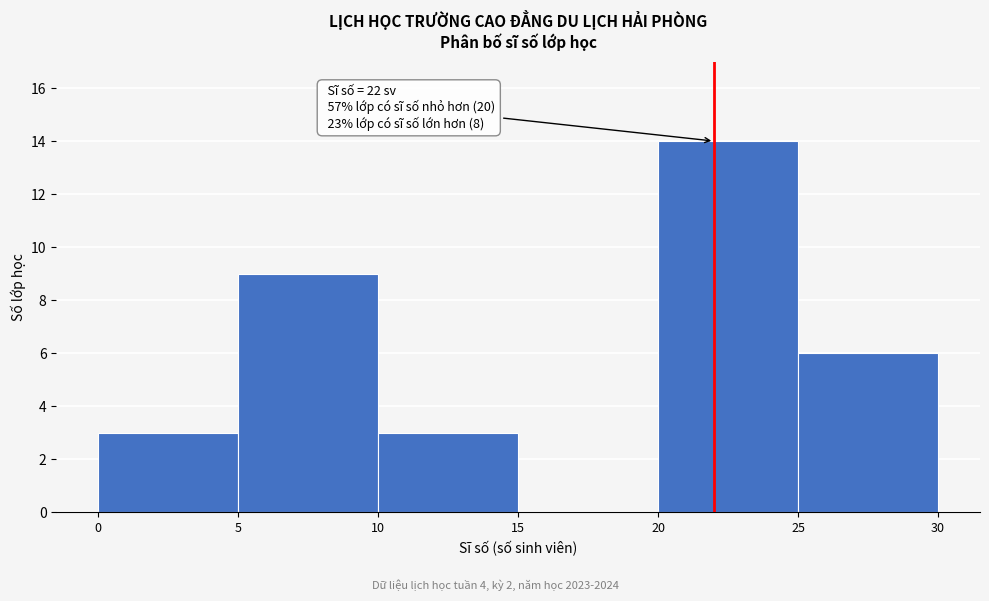

Over which range of the x-axis is the bar tallest?

20 to 25